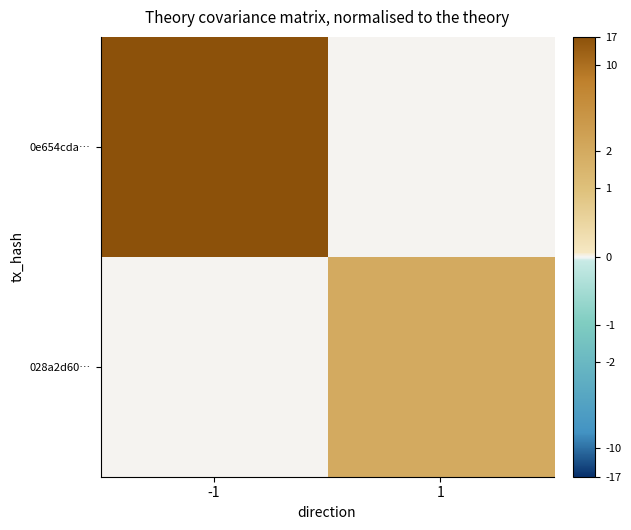

Rank the series by their average value, from lowest to highest.

028a2d60…, 0e654cda…